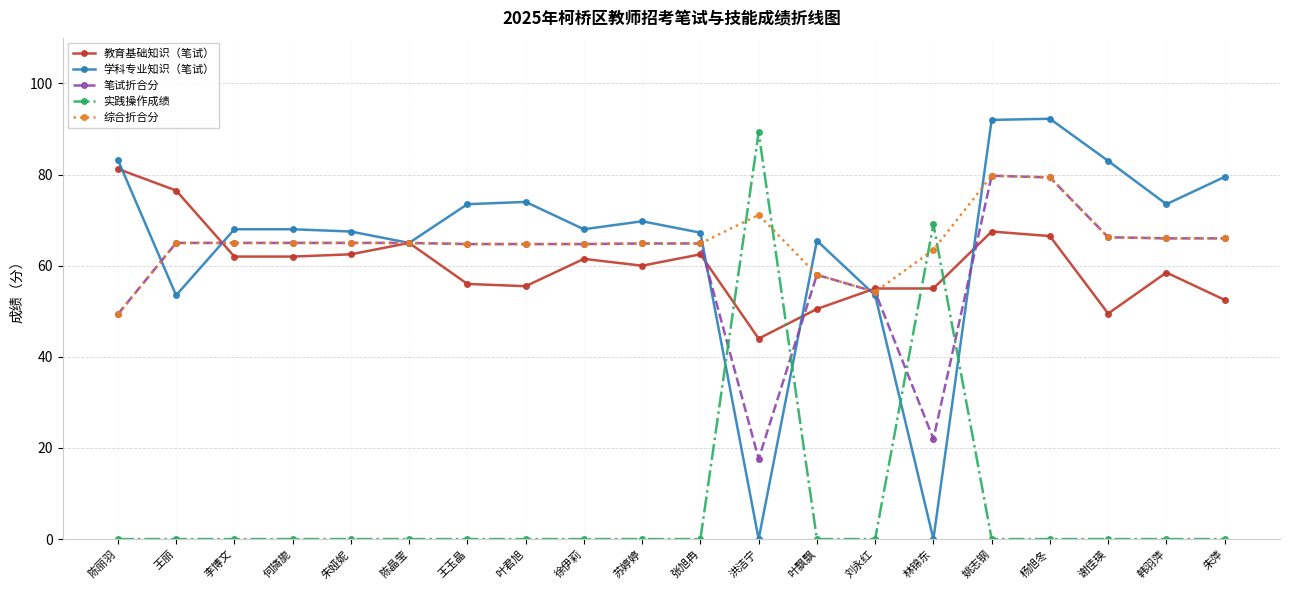

Is the value of 综合折合分 at 张旭冉 greater than the value of 实践操作成绩 at 王丽?

Yes